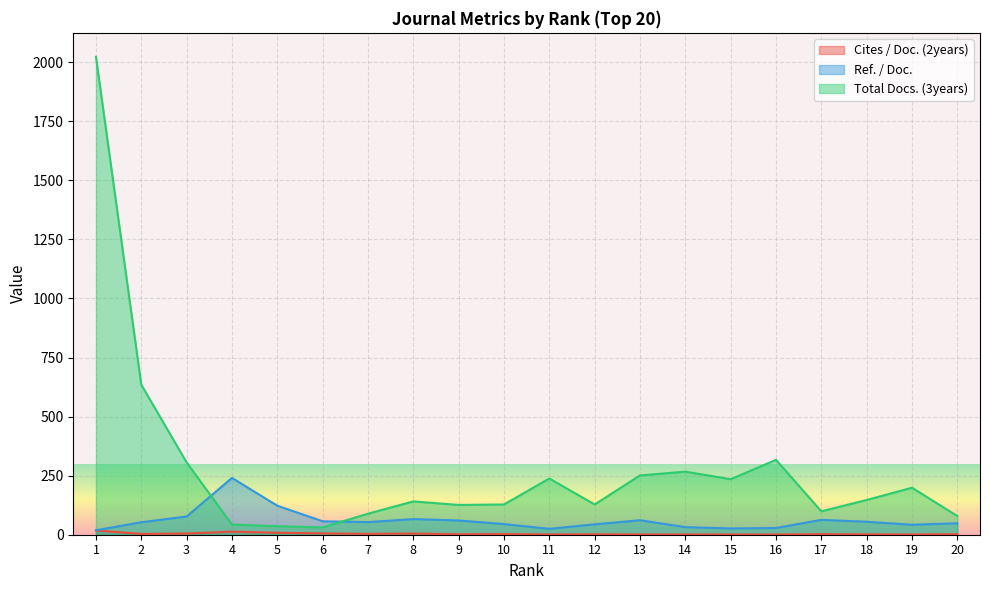

Reading left to right, extract all data points from this chart.

Cites / Doc. (2years): 18.0	3.3	5.1	13.0	8.1	5.6	3.5	4.9	2.0	2.7	1.3	1.9	1.3	1.2	0.9	0.8	2.3	1.5	1.1	2.2
Ref. / Doc.: 18.9	52.7	77.1	240.4	122.8	56.8	53.4	66.2	60.3	45.1	24.9	43.8	61.4	32.1	26.5	28.4	62.8	54.8	42.3	48.4
Total Docs. (3years): 2023.0	635.0	306.0	43.0	36.0	31.0	89.0	141.0	126.0	128.0	238.0	128.0	251.0	267.0	235.0	317.0	99.0	147.0	199.0	79.0